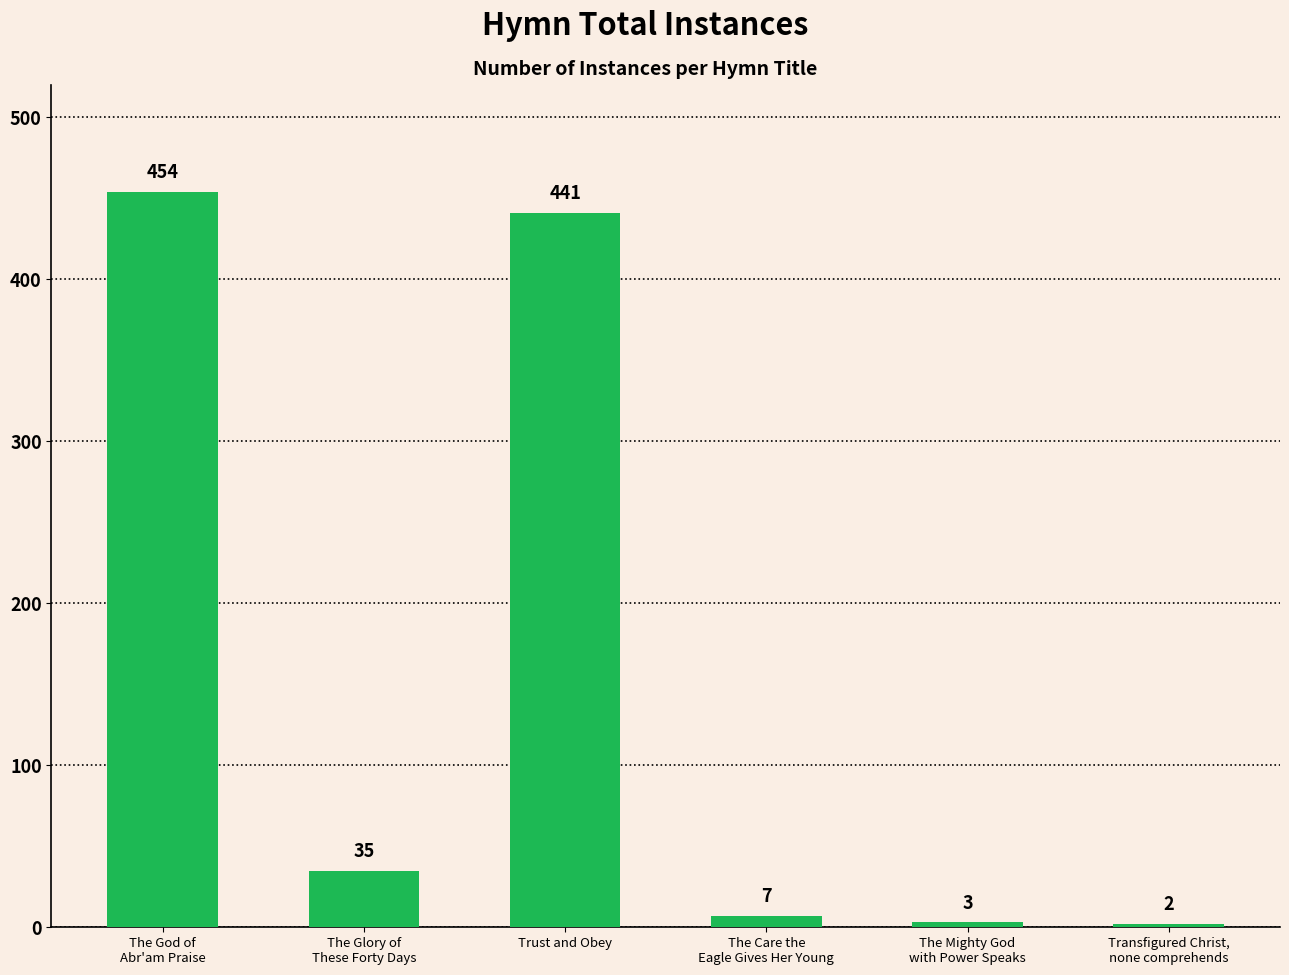

List the labels in order of value, smallest first.

Transfigured Christ,
none comprehends, The Mighty God
with Power Speaks, The Care the
Eagle Gives Her Young, The Glory of
These Forty Days, Trust and Obey, The God of
Abr'am Praise